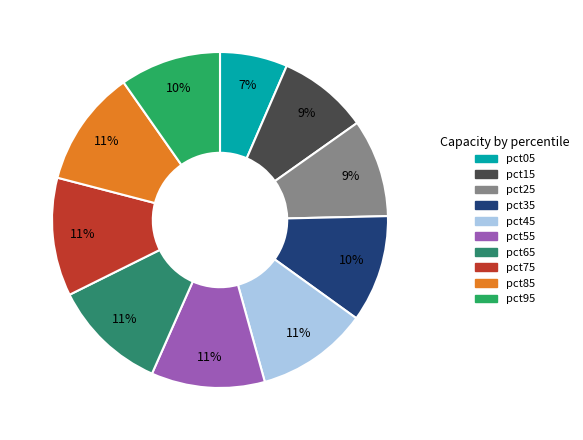

Is it true that pct35 is 18% of the pie?

False